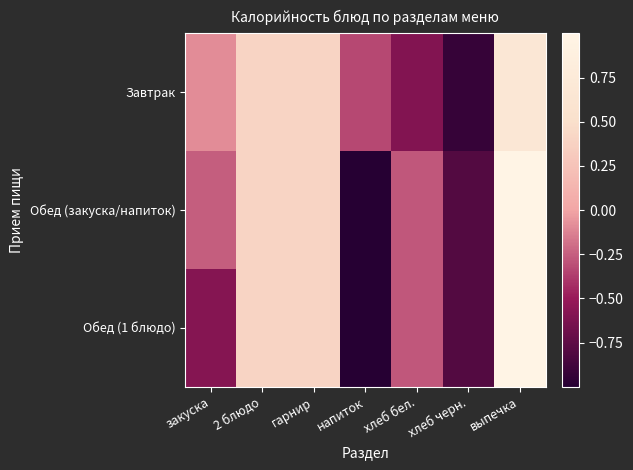

What is the smallest value displayed?

-1.0